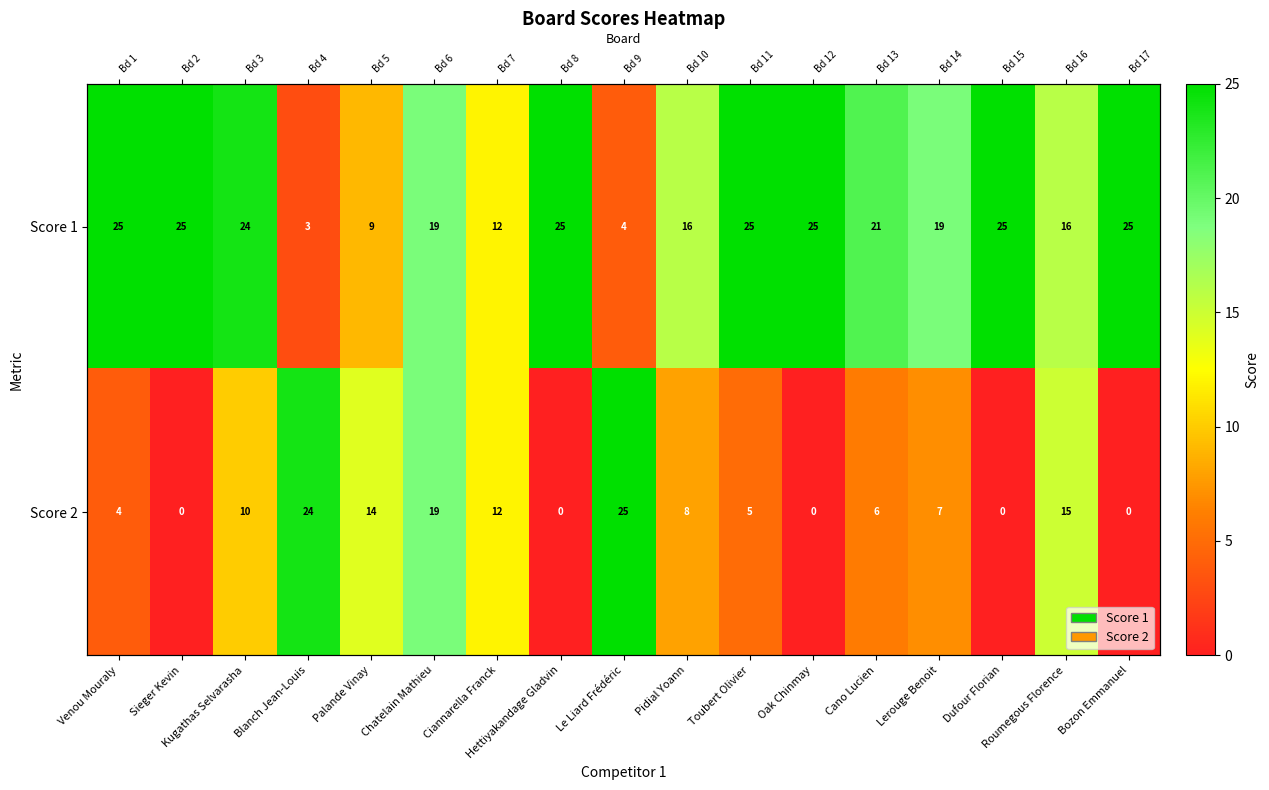

What is the sum of the Score 1 values at Ciannarella Franck and Kugathas Selvarasha?

36